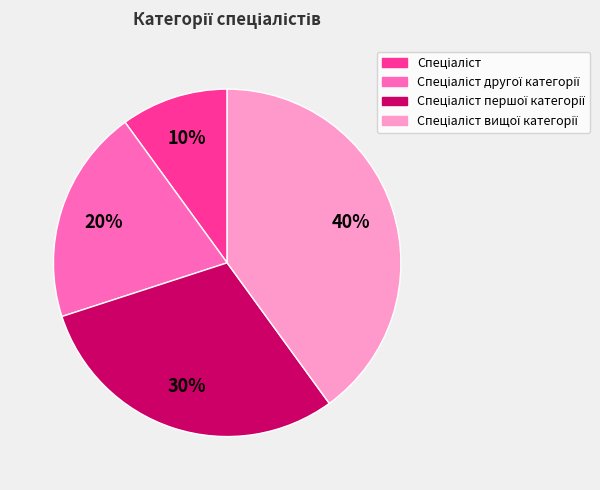

To the nearest percent, what is the difference between the largest and smallest slice percentages?

30%